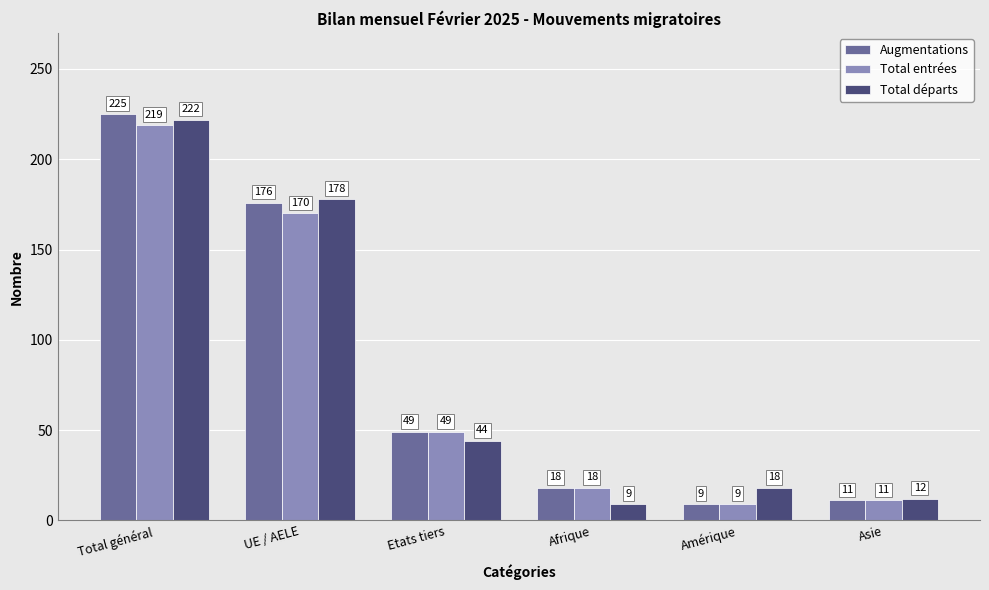

What is the spread (max minus min) of values at Etats tiers?

5